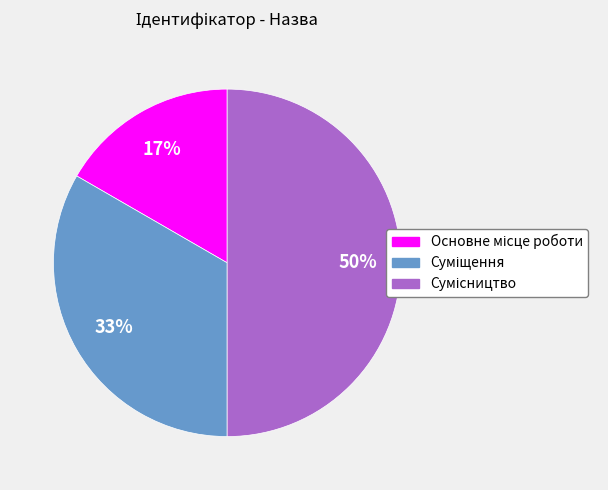

To the nearest percent, what is the average slice percentage?

33%